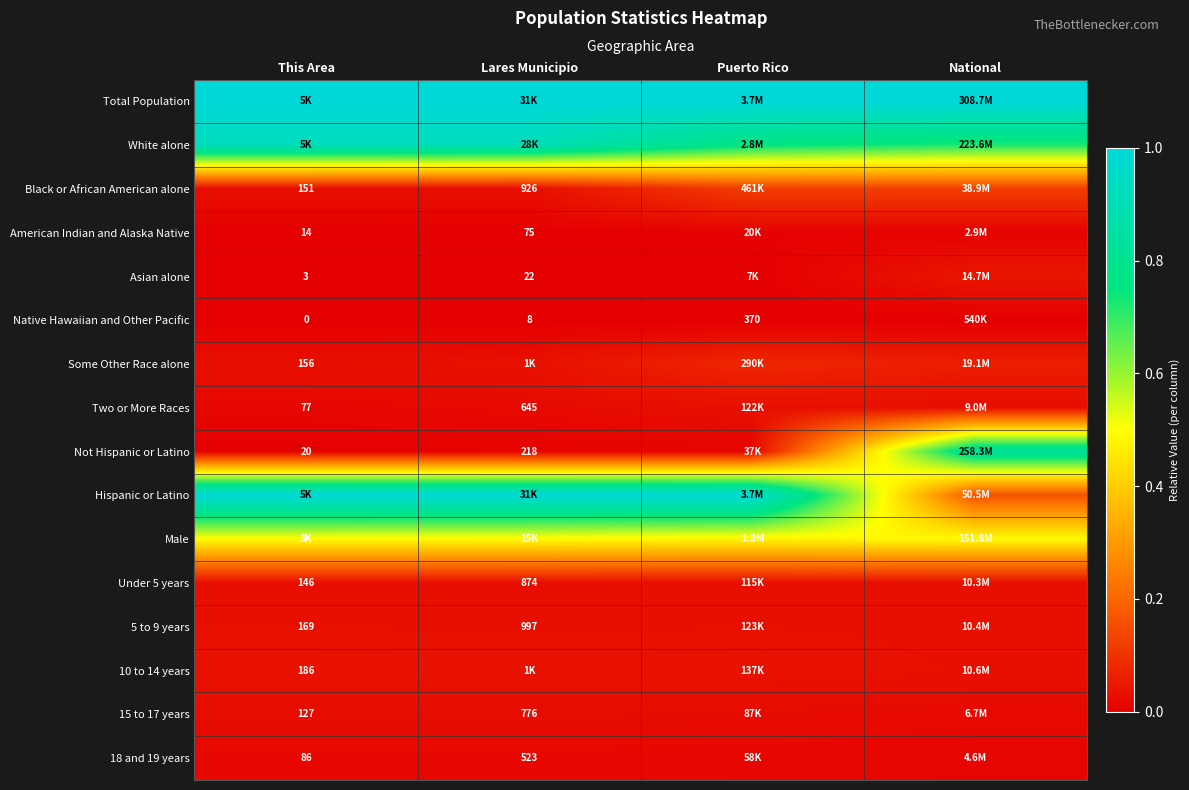

Rank the series at Lares Municipio from lowest to highest value.

Native Hawaiian and Other Pacific, Asian alone, American Indian and Alaska Native, Not Hispanic or Latino, 18 and 19 years, Two or More Races, 15 to 17 years, Under 5 years, Black or African American alone, 5 to 9 years, Some Other Race alone, 10 to 14 years, Male, White alone, Hispanic or Latino, Total Population